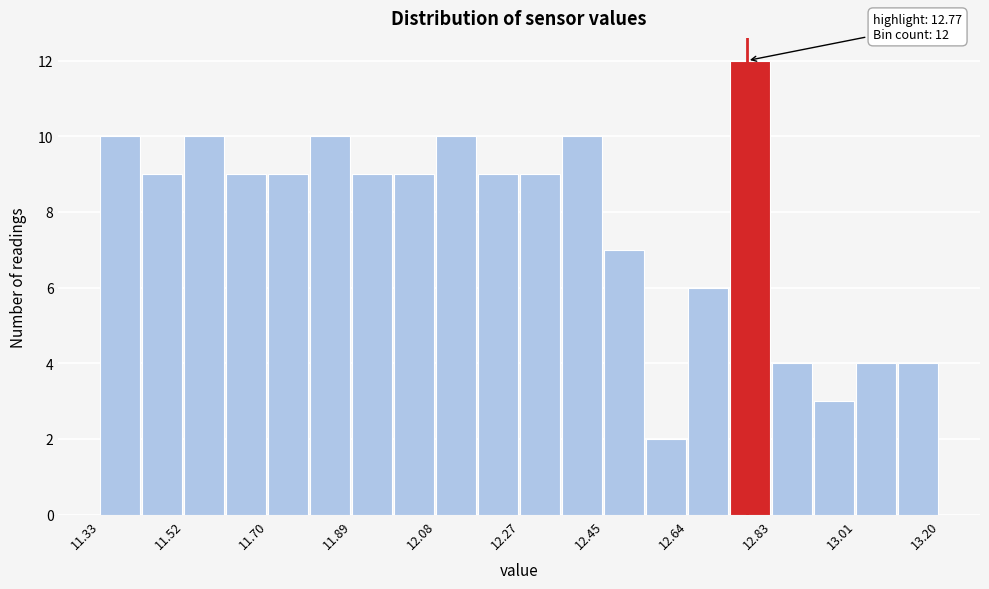

Over which range of the x-axis is the bar tallest?

12.74 to 12.82